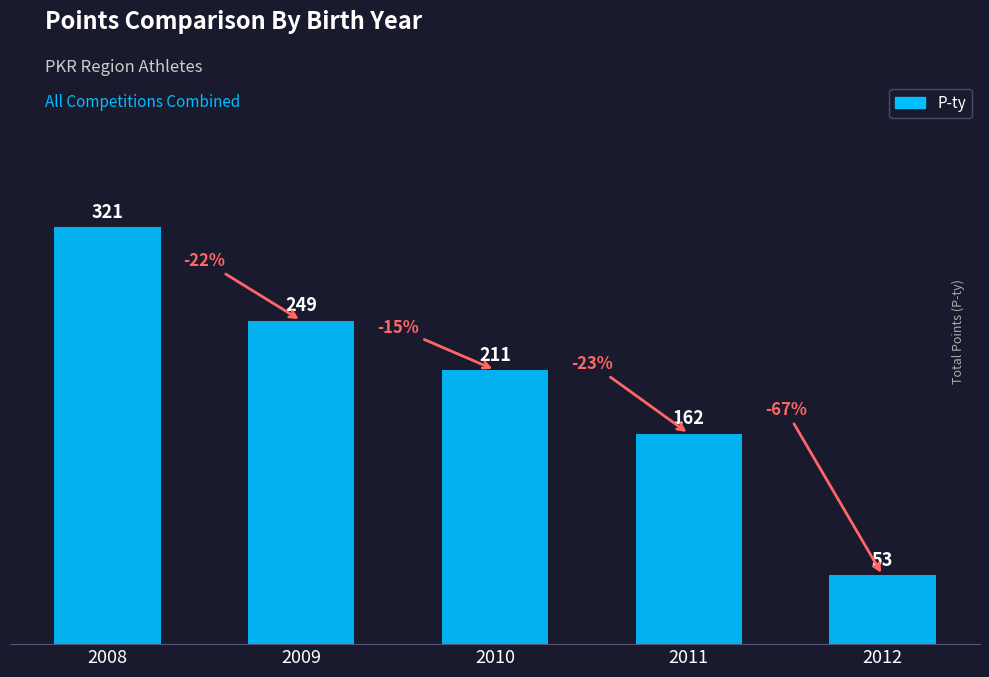

List the labels in order of value, largest first.

2008, 2009, 2010, 2011, 2012